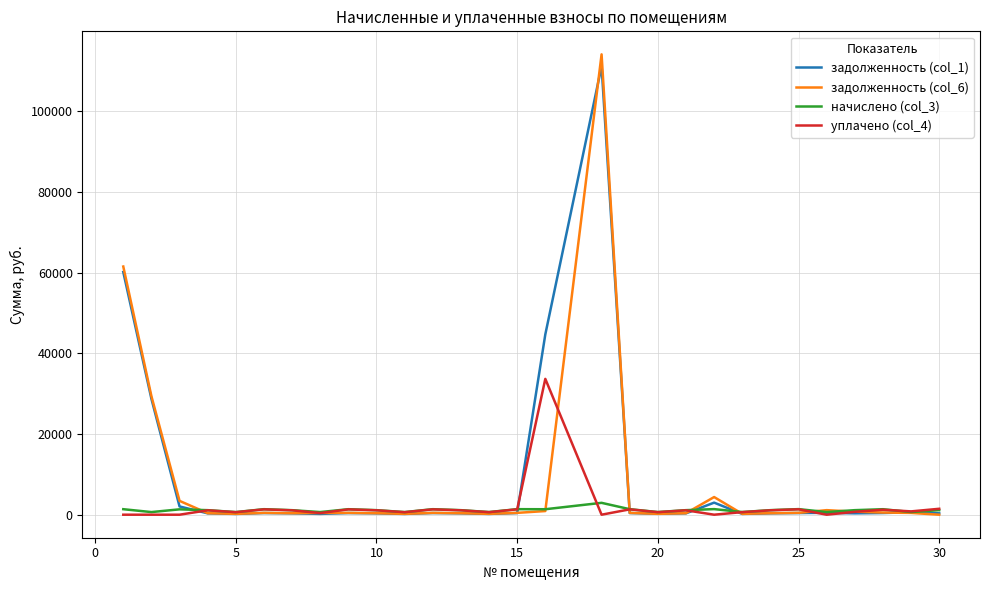

What is the maximum value for уплачено (col_4)?

33681.8